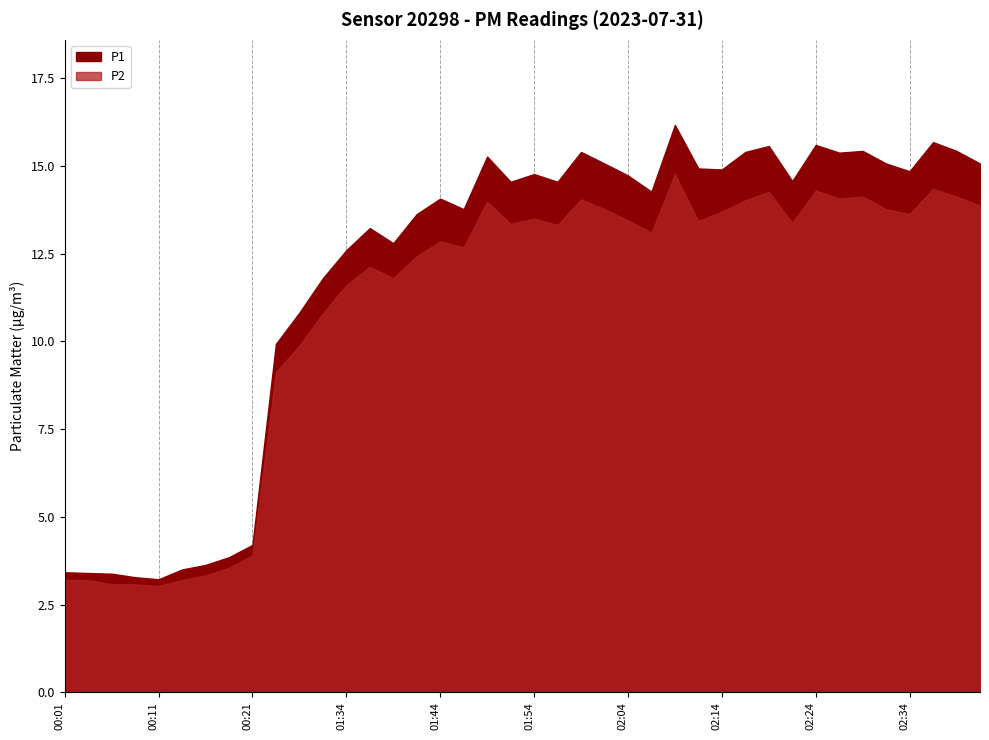

Where is the first local minimum for P2?

00:11